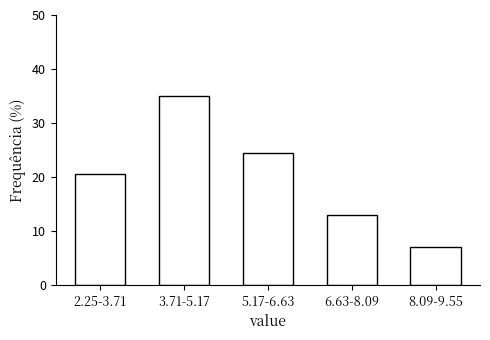

Reading right to left, extract all data points from this chart.

8.09-9.55=7.0	6.63-8.09=13.0	5.17-6.63=24.5	3.71-5.17=35.0	2.25-3.71=20.5